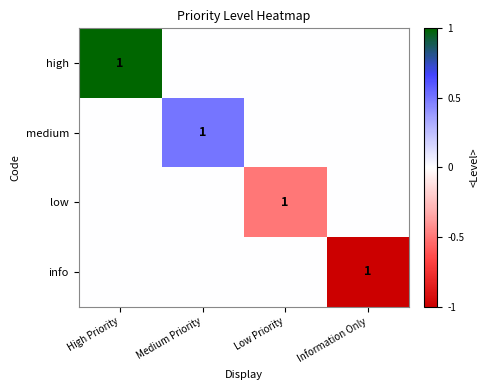

The value of low at Low Priority is 0. True or false?

False